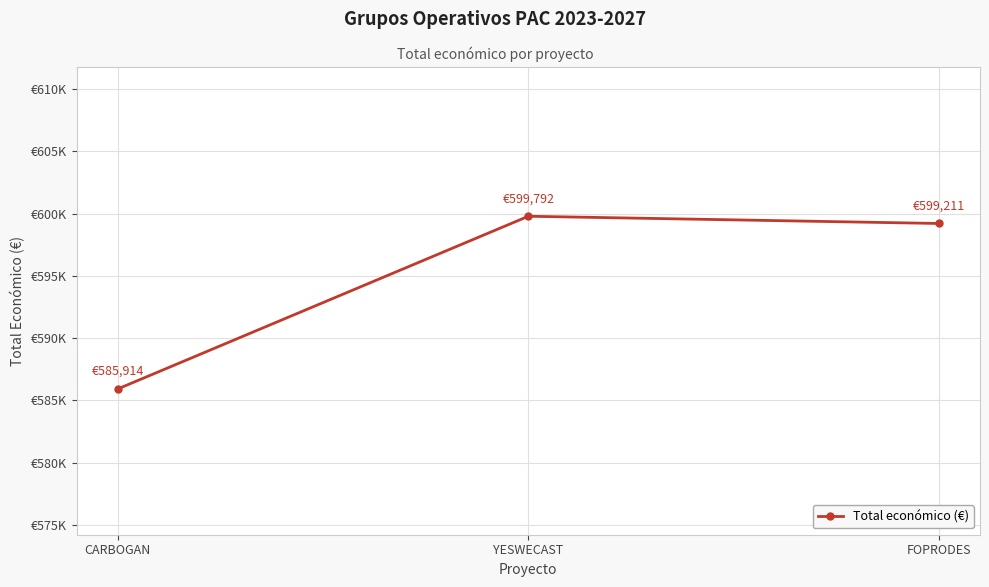

What position from the right is FOPRODES?

1